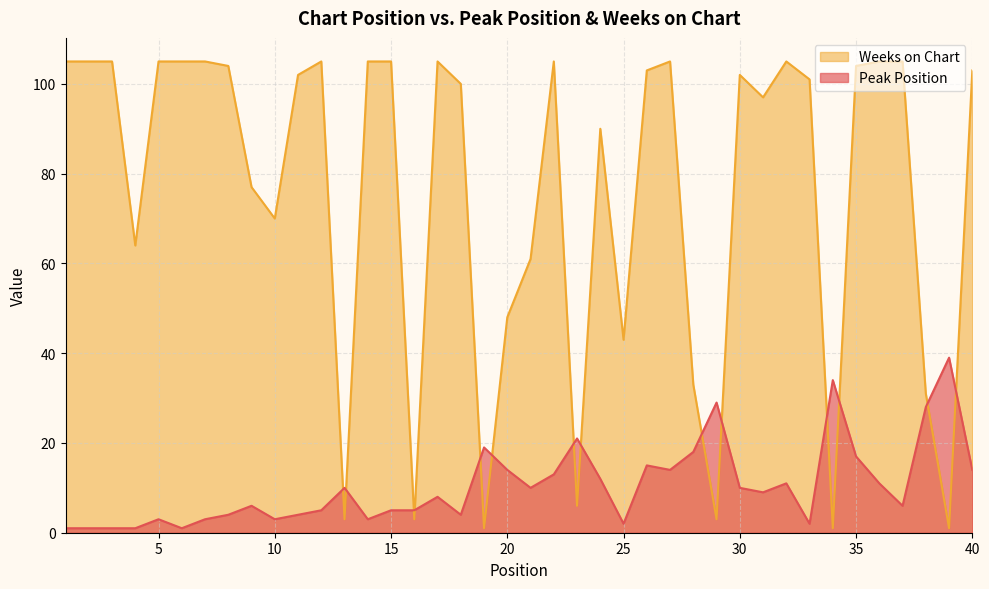

Which series has the largest range (max minus min)?

Weeks on Chart